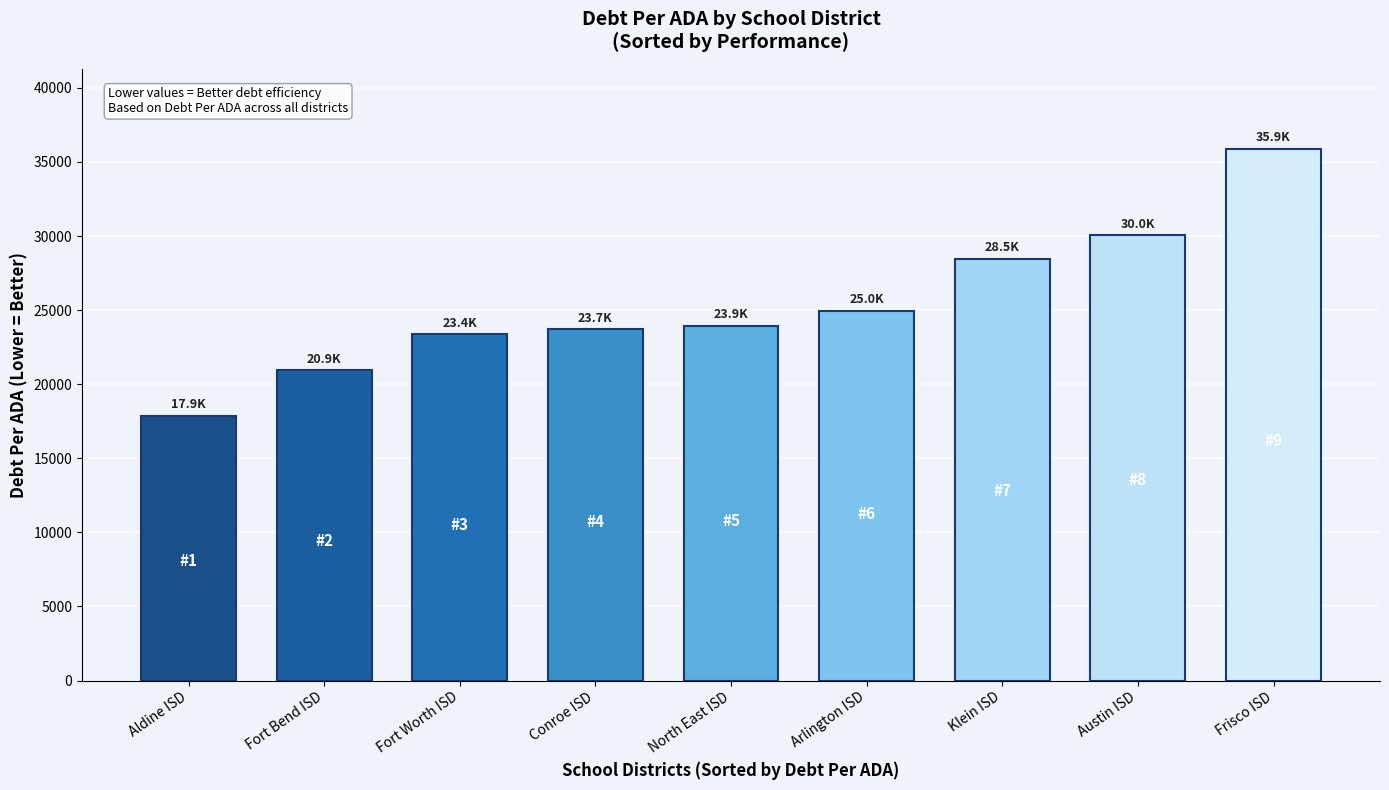

Is it true that the value at Klein ISD is 16955.9?

False